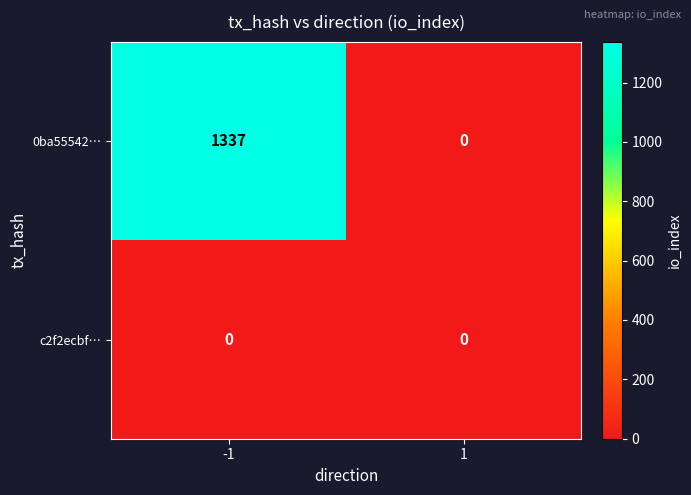

What is the sum of all 0ba55542… values?

1337